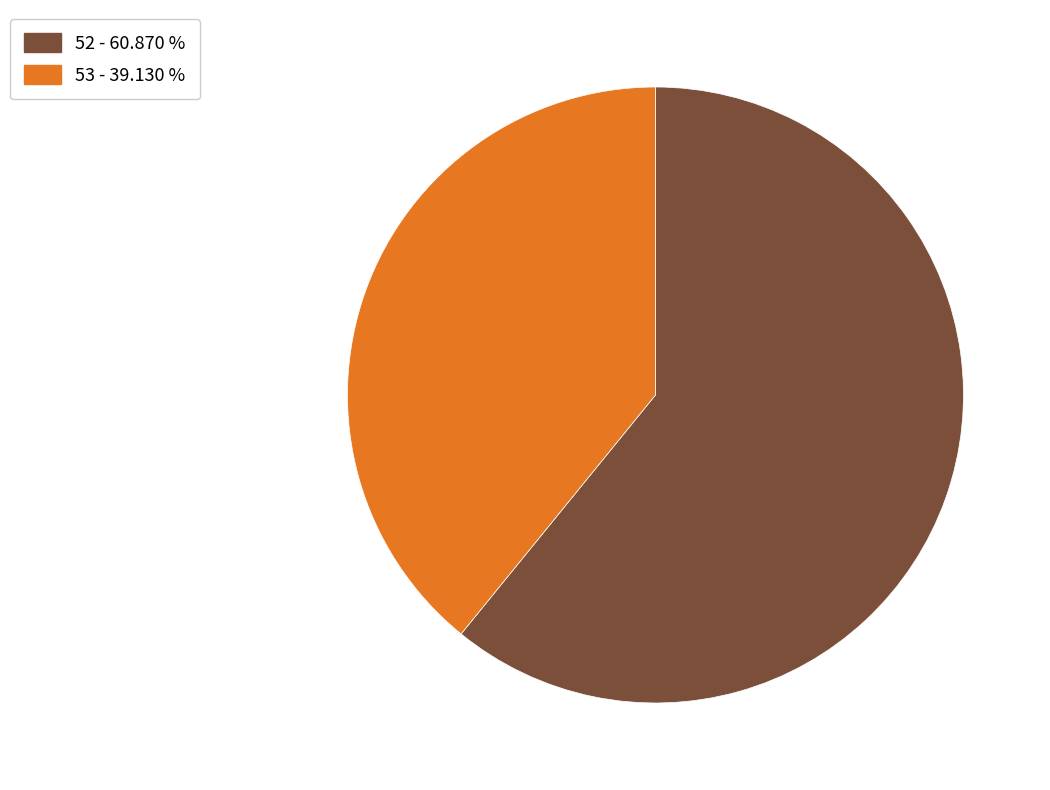

Which category accounts for the majority?

52 - 60.870 %